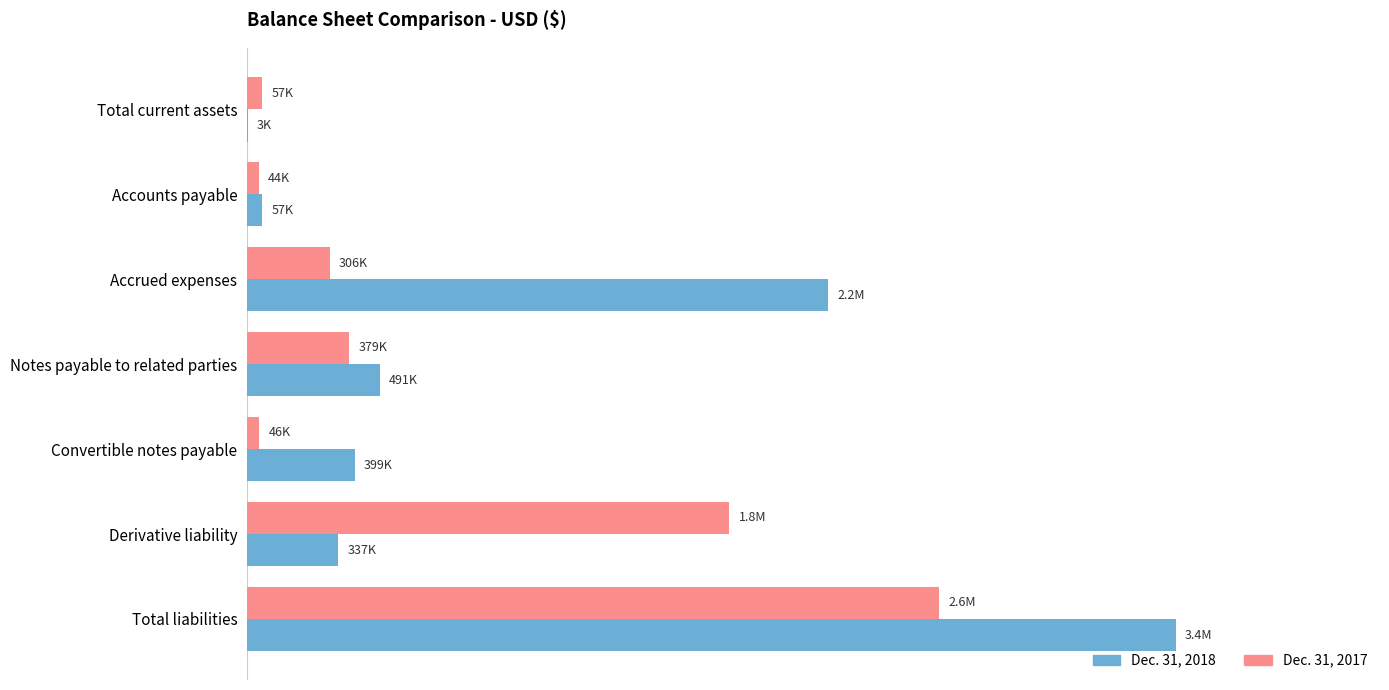

What is the sum of all Dec. 31, 2017 values?

5184406